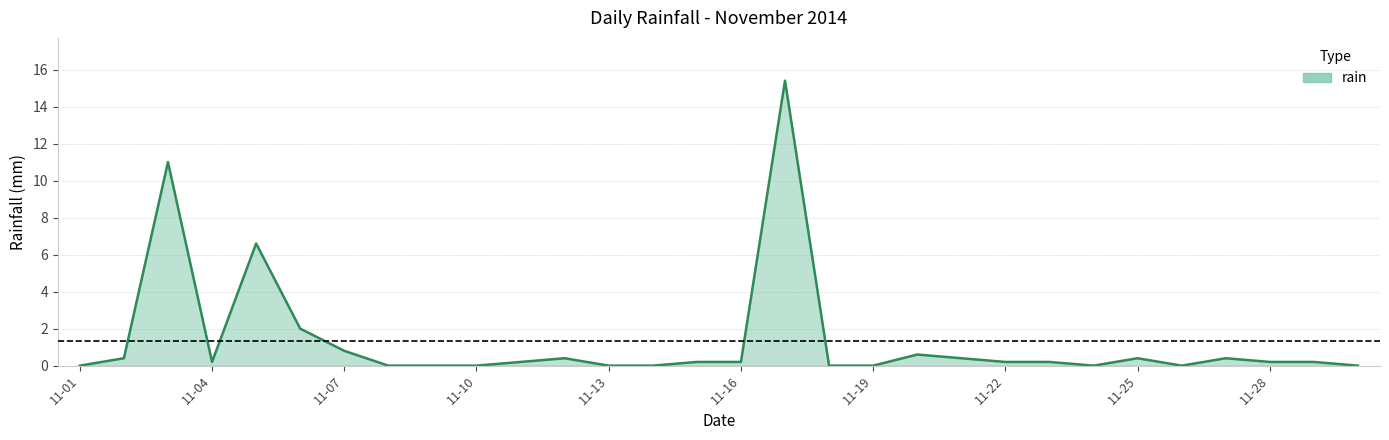

What is the sum of all values?

40.0